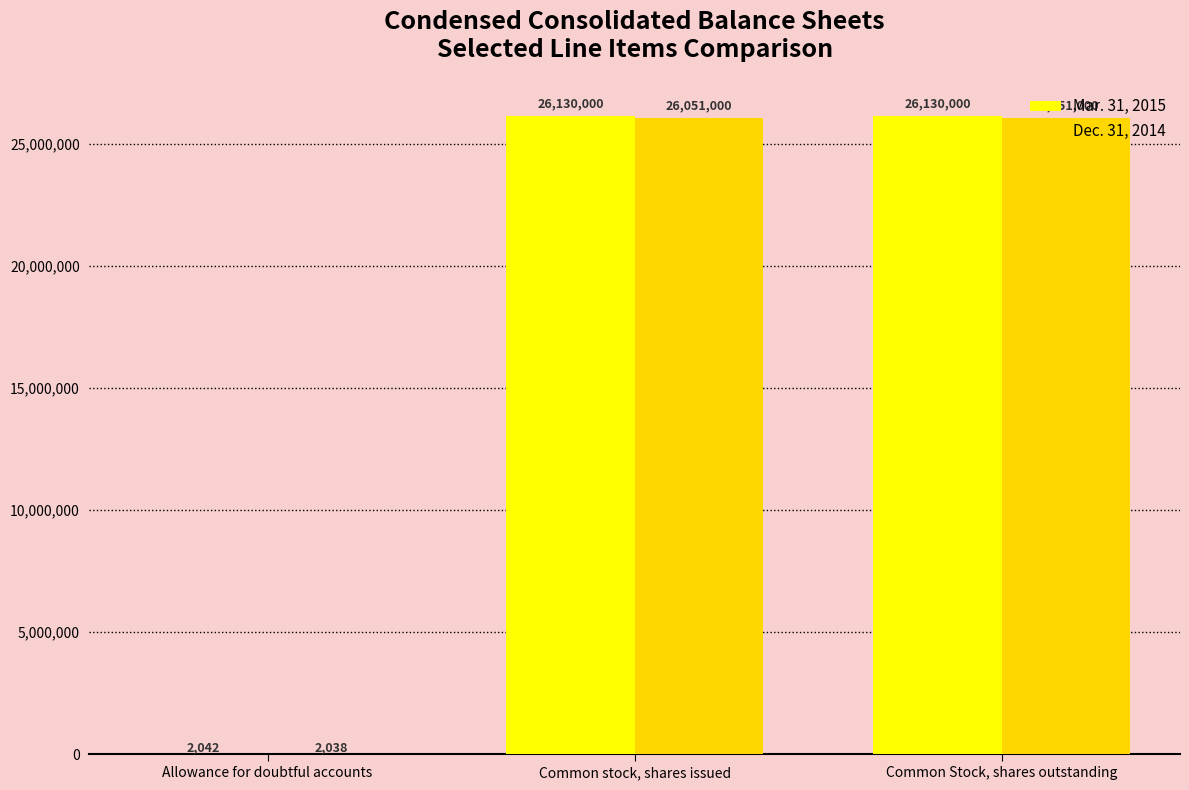

The value of Mar. 31, 2015 at Common Stock, shares outstanding is 26130000. True or false?

True